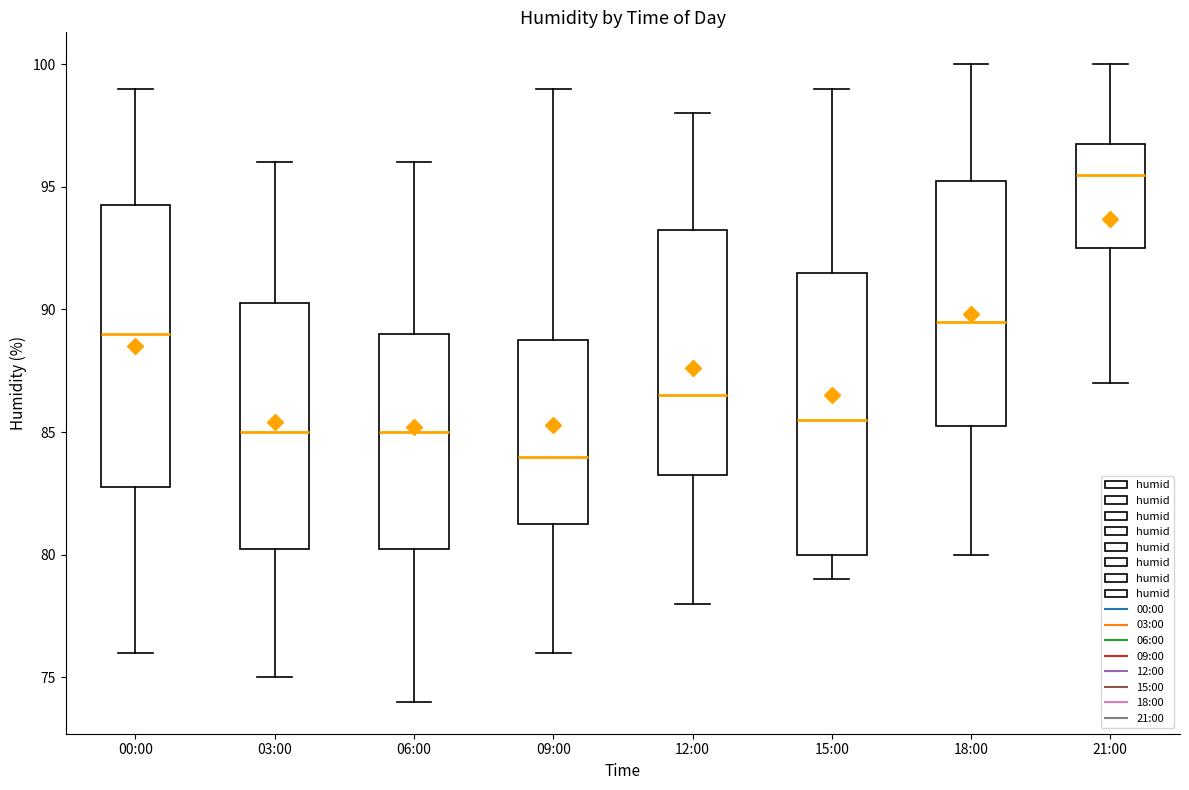

Which box's median line is the lowest?

09:00